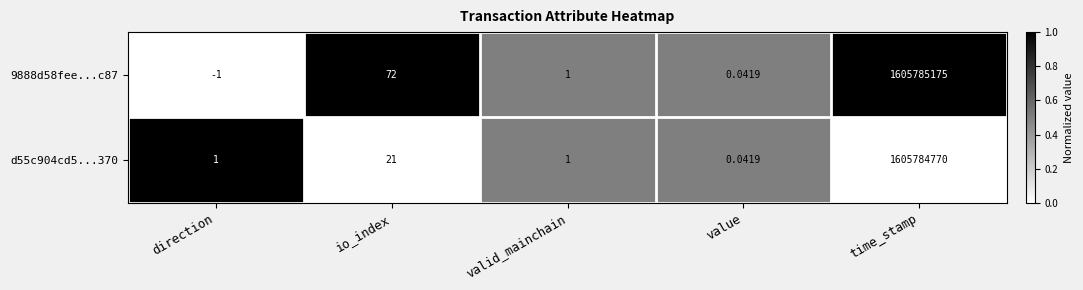

At time_stamp, list the series in order from smallest to largest.

d55c904cd5...370, 9888d58fee...c87